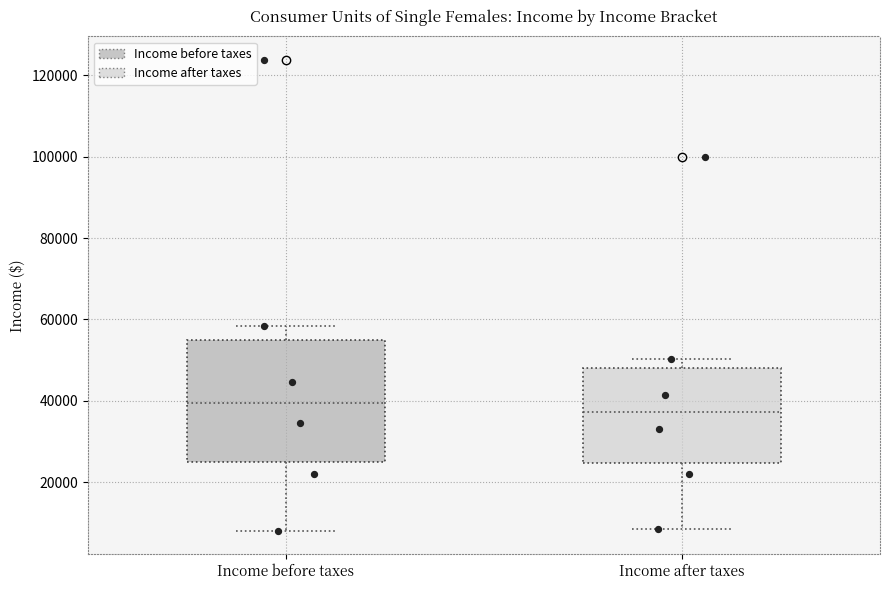

Reading left to right, read every box against the y-axis: the position of its median line, the range the box covers, and the ends of its whiskers. The values are not printed on the chart, so give them approximately, as read against the axis.

Income before taxes: median 40000, box 26000 to 54000, whiskers 8000 to 58000
Income after taxes: median 38000, box 24000 to 48000, whiskers 8000 to 50000